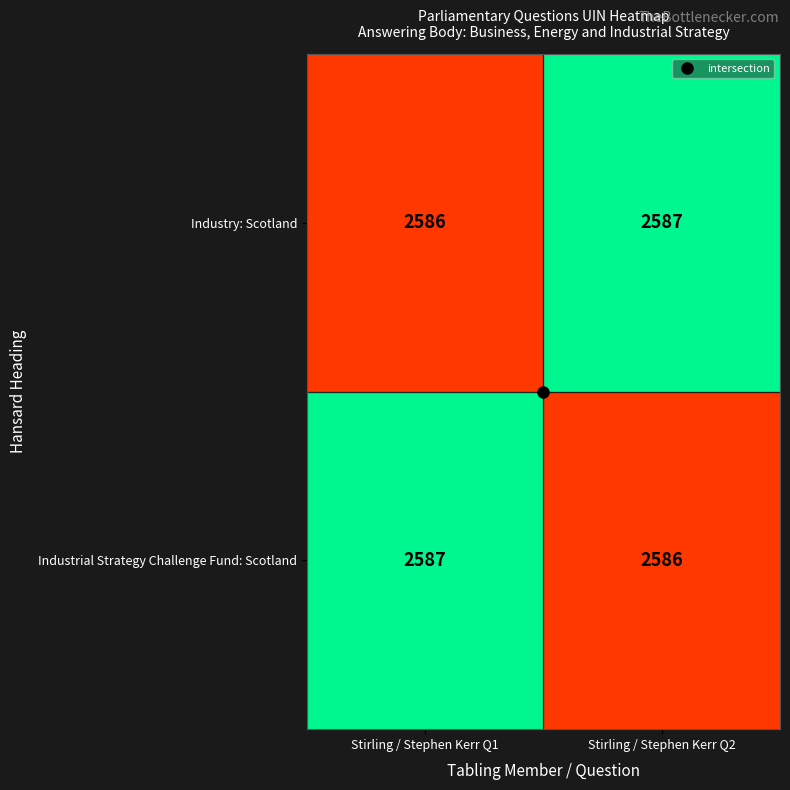

What is the difference between the highest and lowest values at Stirling / Stephen Kerr Q1?

1